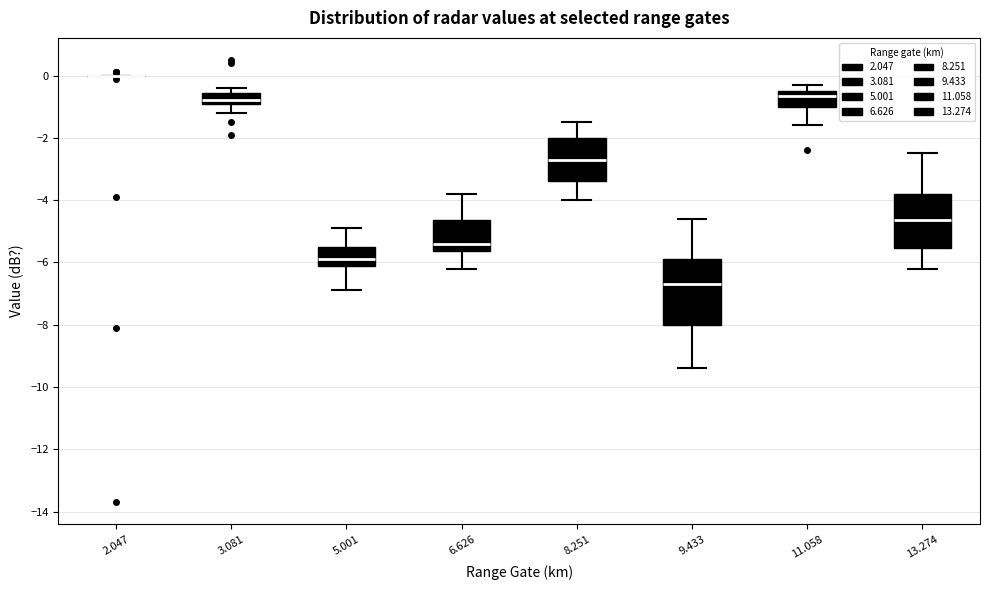

Reading left to right, transcribe this box plot: for each box, give where its median line is, the range the box spans, and where its two whiskers end, as read against the y-axis. The values are not printed on the chart, so give them approximately, as read against the axis.

2.047: box collapsed to a line at 0.0, whiskers 0.0 to 0.0
3.081: median -0.8 (just above the box's lower edge), box -0.8 to -0.6, whiskers -1.2 to -0.4
5.001: median -5.8, box -6.0 to -5.4, whiskers -6.8 to -4.8
6.626: median -5.4, box -5.6 to -4.6, whiskers -6.2 to -3.8
8.251: median -2.6, box -3.4 to -2.0, whiskers -4.0 to -1.4
9.433: median -6.6, box -8.0 to -5.8, whiskers -9.4 to -4.6
11.058: median -0.6, box -1.0 to -0.4, whiskers -1.6 to -0.2
13.274: median -4.6, box -5.6 to -3.8, whiskers -6.2 to -2.4